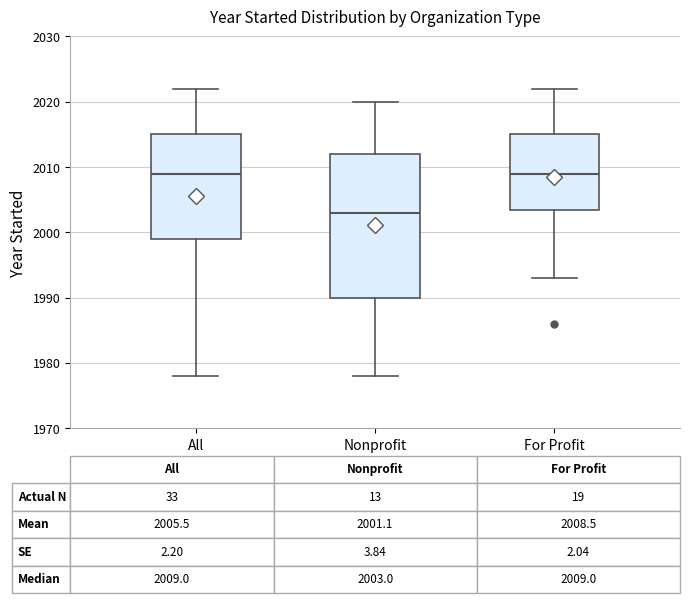

Which box has the lowest median line?

Nonprofit